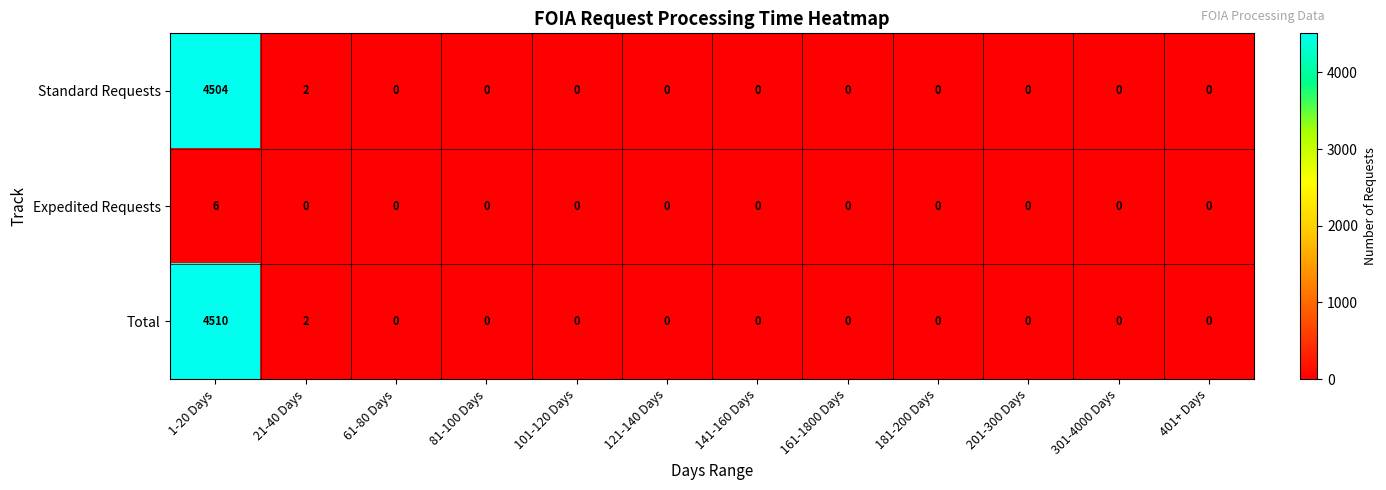

True or false: Expedited Requests has a value of 3 at 141-160 Days.

False